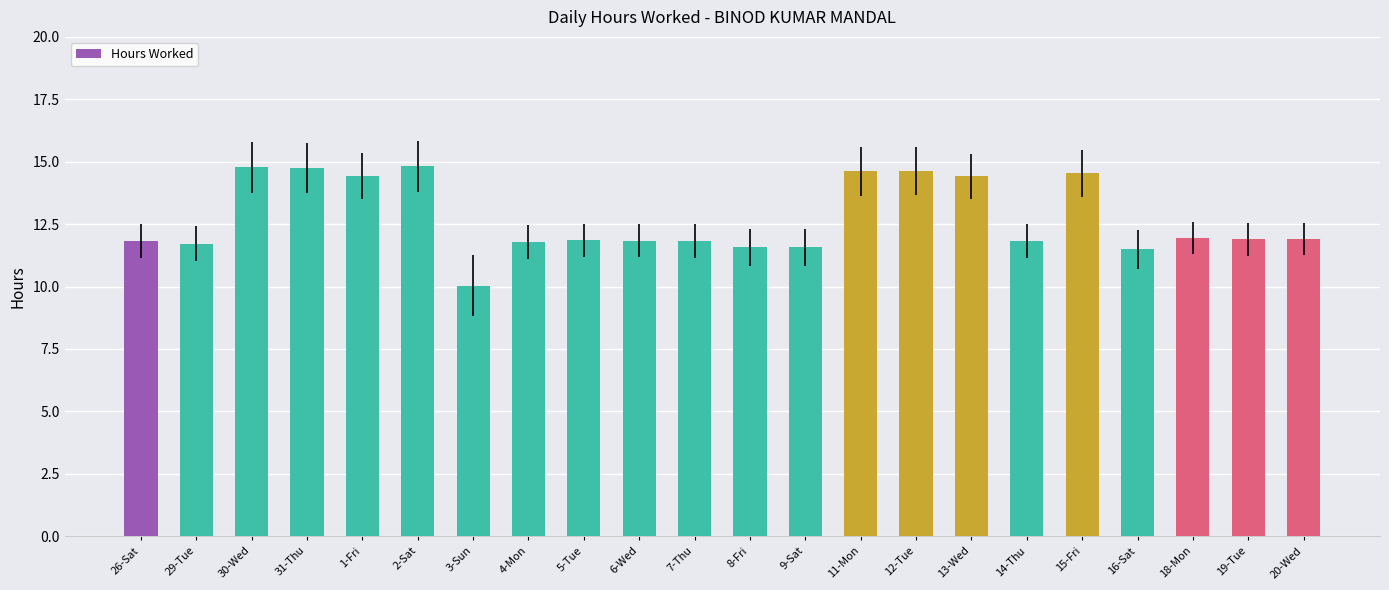

Which label corresponds to the smallest value in the chart?

3-Sun